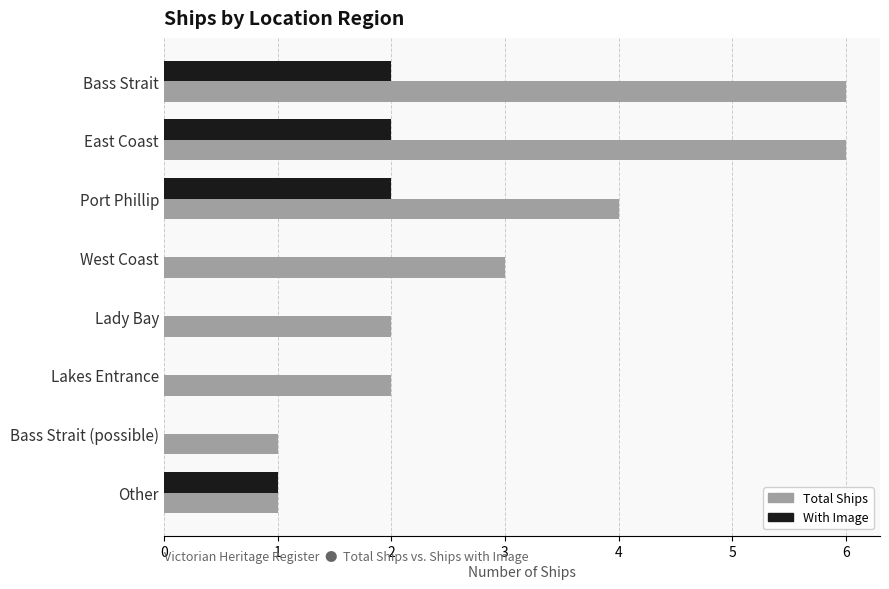

What is the sum of all Total Ships values?

25